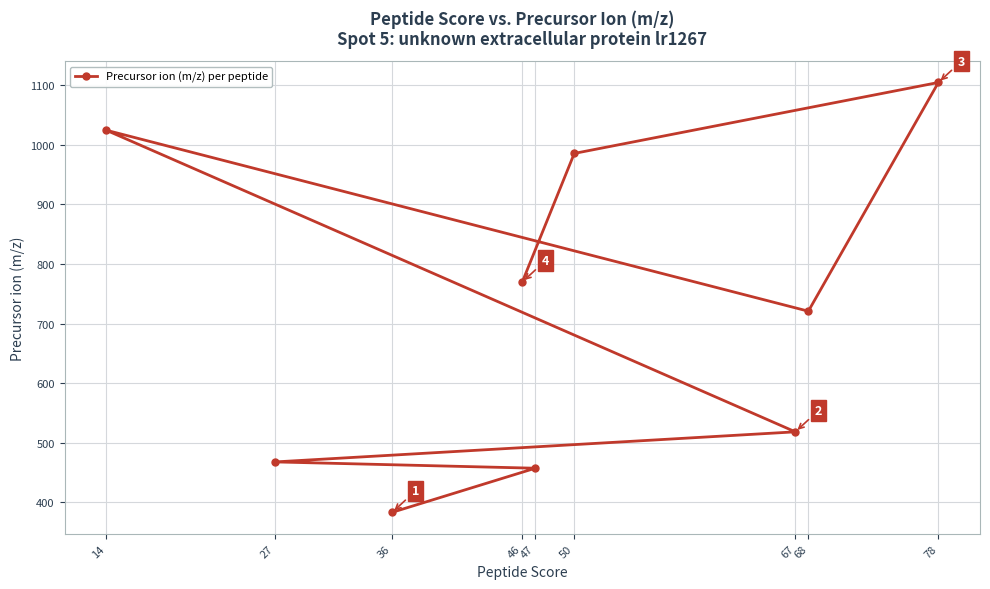

True or false: the data shows 769.7 at 46.

True